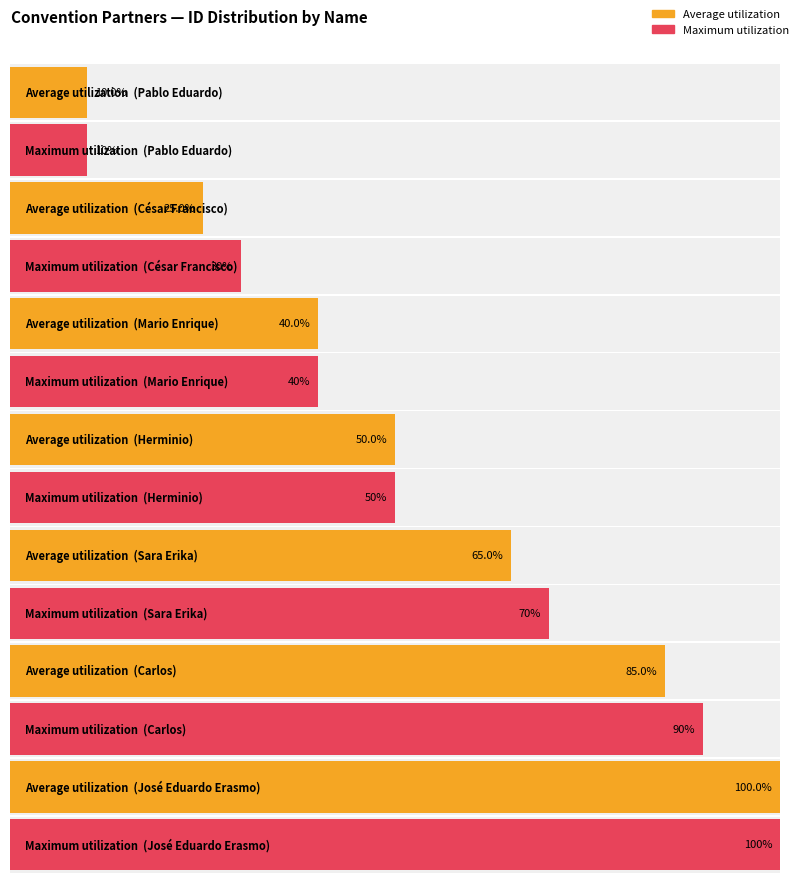

At which category is the sum across all series the highest?

José Eduardo Erasmo